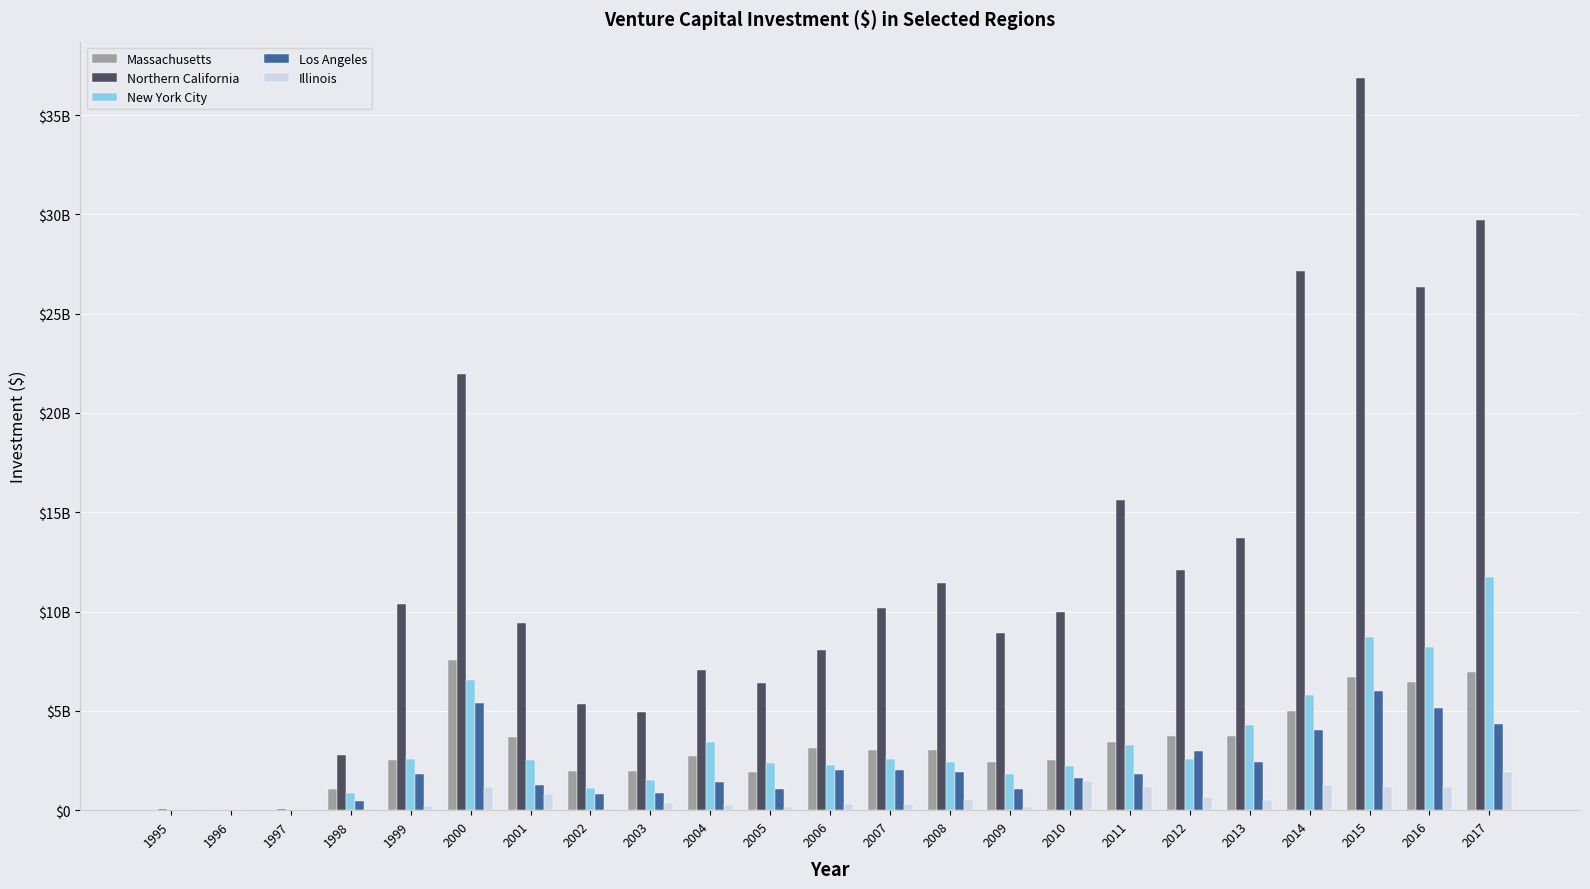

Which series changed the most between 1998 and 1999?

Northern California